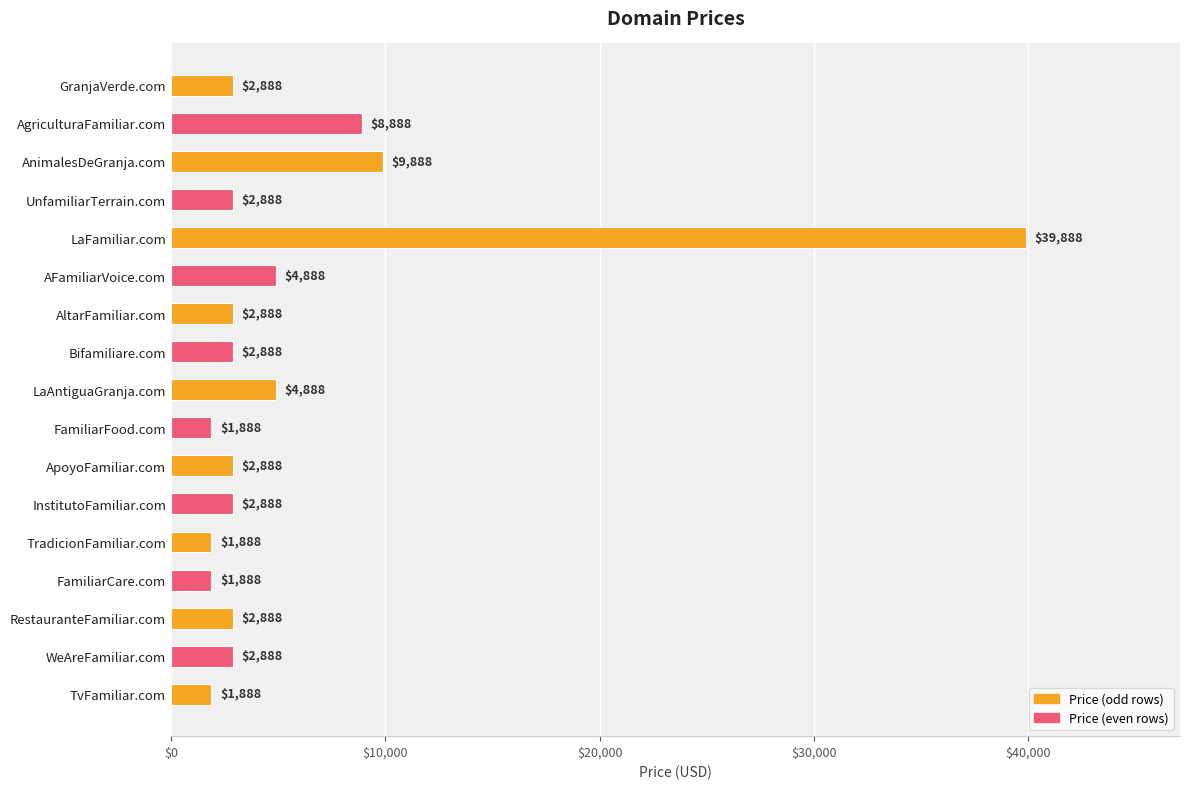

What value does the data have at UnfamiliarTerrain.com?

2888